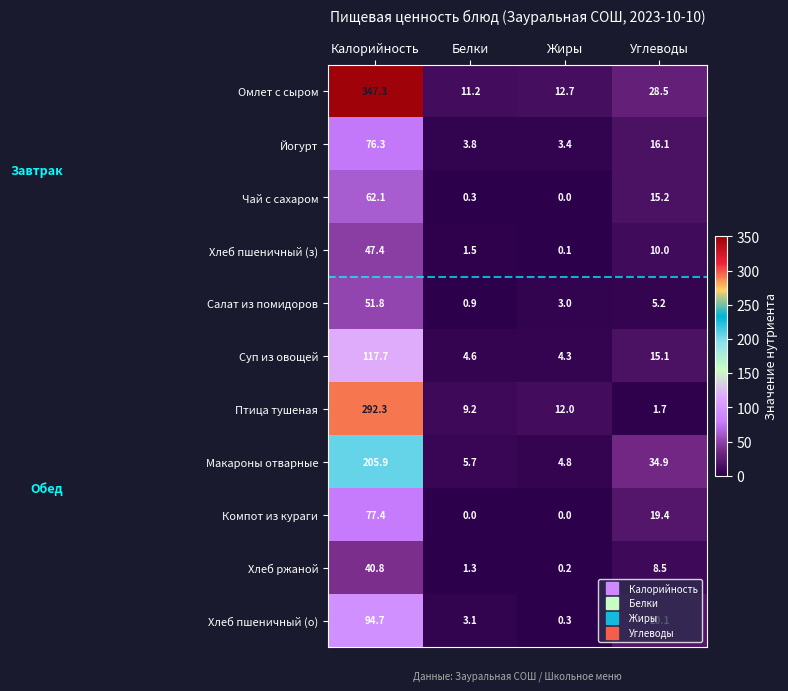

What is the sum of all Суп из овощей values?

141.7